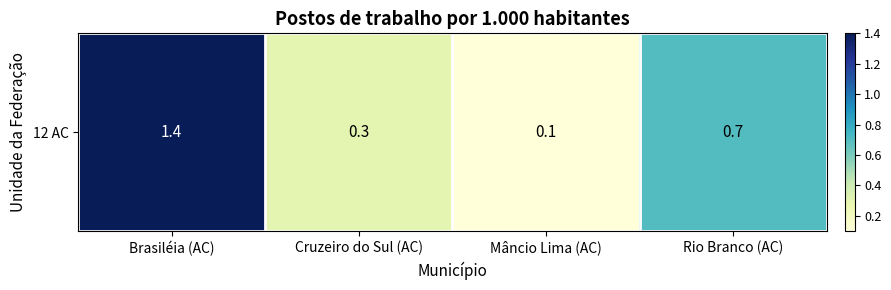

List the labels in order of value, largest first.

Brasiléia (AC), Rio Branco (AC), Cruzeiro do Sul (AC), Mâncio Lima (AC)